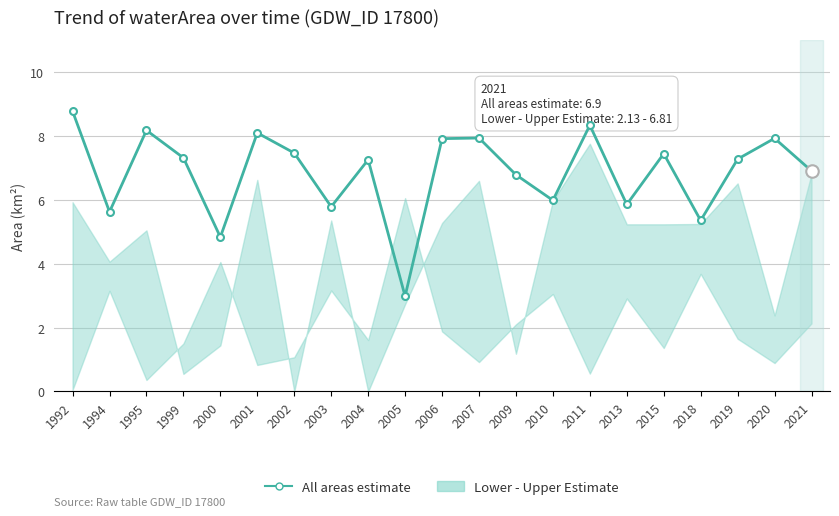

What is the maximum value shown in the chart?

8.8